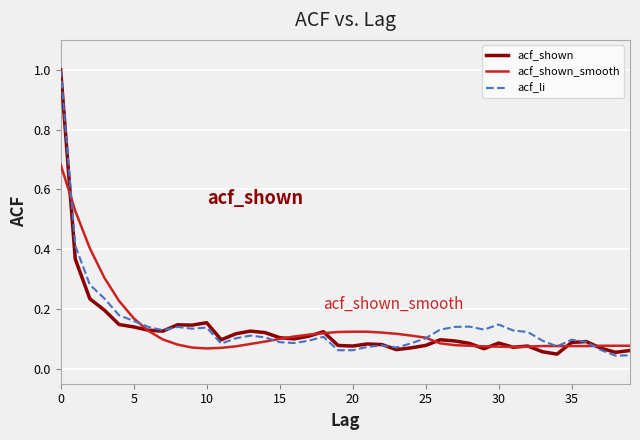

Reading right to left, transcribe all the data shown in this chart.

acf_shown: 0.1	0.1	0.1	0.1	0.1	0.0	0.1	0.1	0.1	0.1	0.1	0.1	0.1	0.1	0.1	0.1	0.1	0.1	0.1	0.1	0.1	0.1	0.1	0.1	0.1	0.1	0.1	0.1	0.1	0.2	0.1	0.1	0.1	0.1	0.1	0.1	0.2	0.2	0.4	1.0
acf_shown_smooth: 0.1	0.1	0.1	0.1	0.1	0.1	0.1	0.1	0.1	0.1	0.1	0.1	0.1	0.1	0.1	0.1	0.1	0.1	0.1	0.1	0.1	0.1	0.1	0.1	0.1	0.1	0.1	0.1	0.1	0.1	0.1	0.1	0.1	0.1	0.2	0.2	0.3	0.4	0.5	0.7
acf_li: 0.0	0.0	0.1	0.1	0.1	0.1	0.1	0.1	0.1	0.1	0.1	0.1	0.1	0.1	0.1	0.1	0.1	0.1	0.1	0.1	0.1	0.1	0.1	0.1	0.1	0.1	0.1	0.1	0.1	0.1	0.1	0.1	0.1	0.1	0.2	0.2	0.2	0.3	0.4	1.0